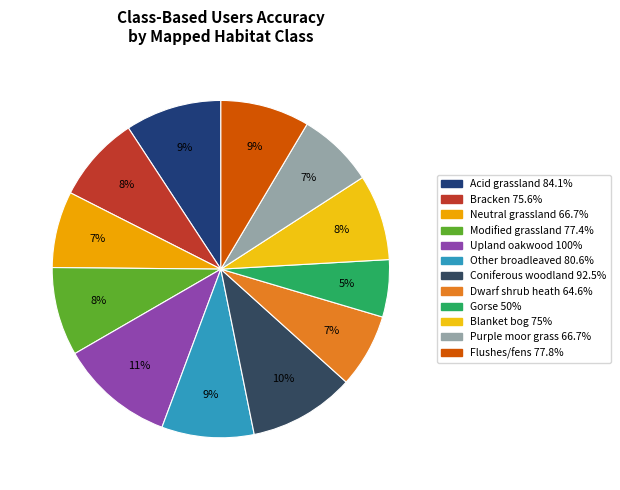

How many segments does this pie chart have?

12